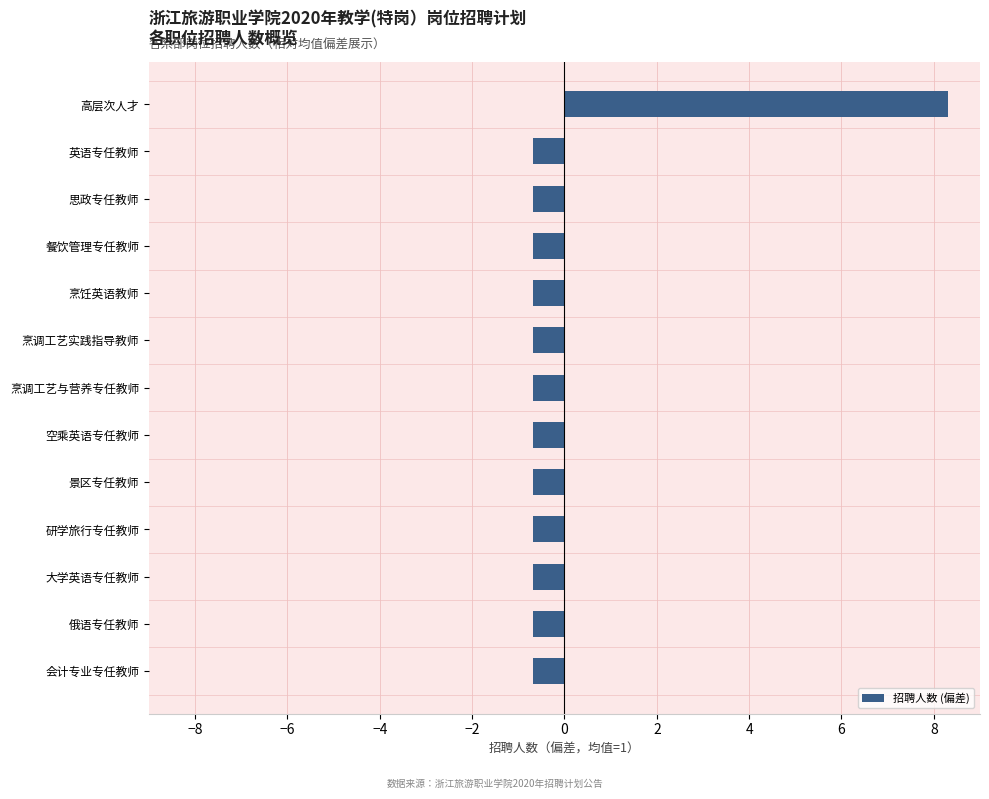

The value at 烹饪英语教师 is -0.7. True or false?

True